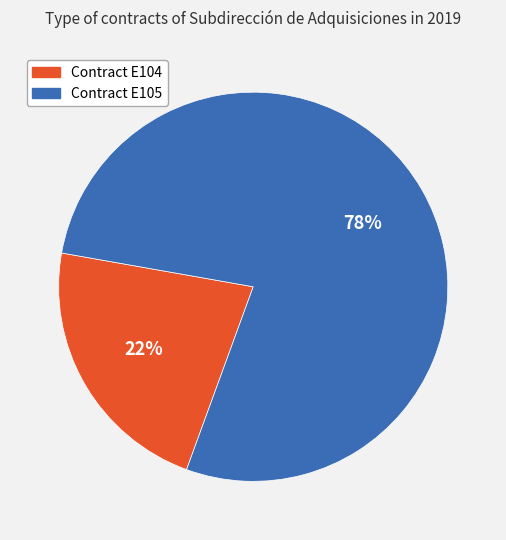

Is there any slice that represents more than half of the pie?

Yes